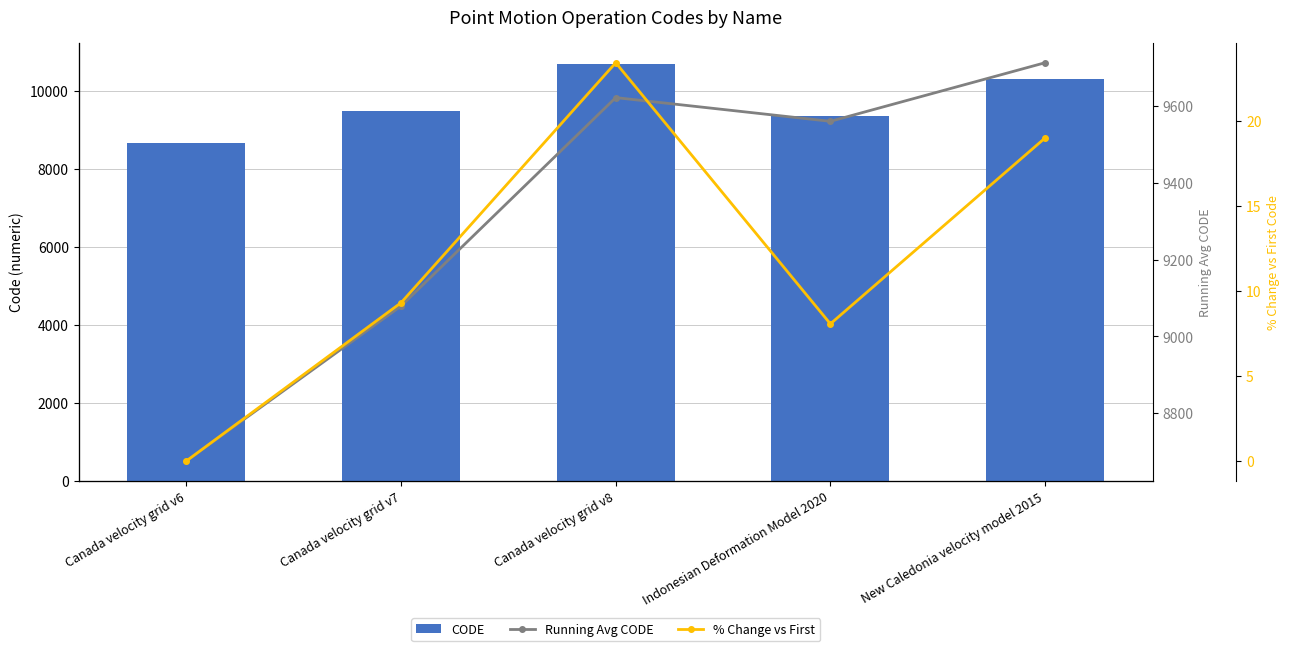

How many positive values does the % Change vs First series have?

4